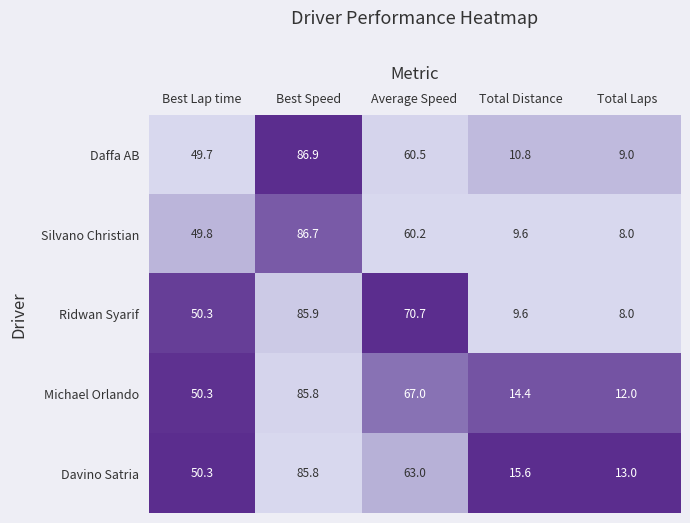

At which label does Silvano Christian reach its minimum?

Total Laps